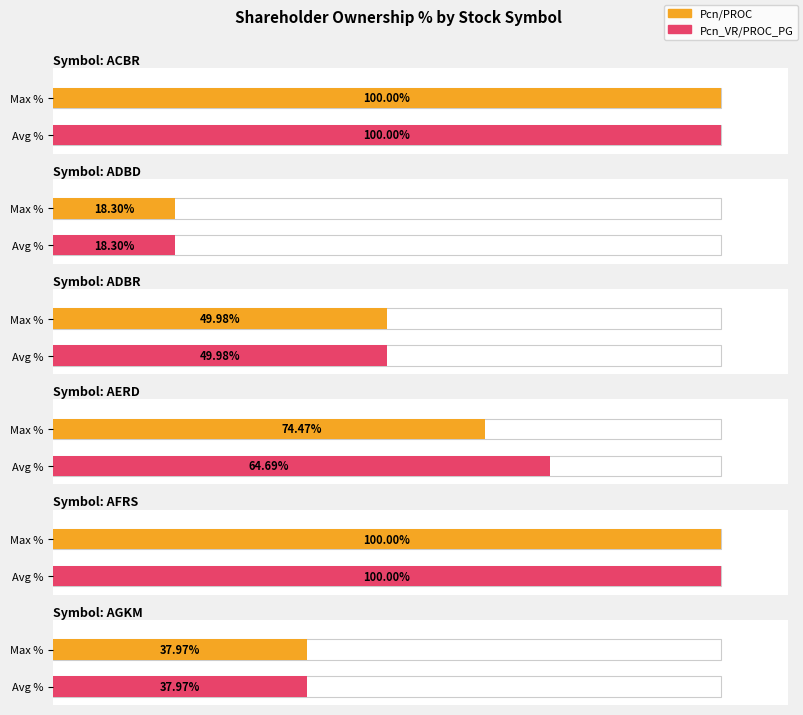

At which label is Pcn/PROC closest to 50?

ADBR